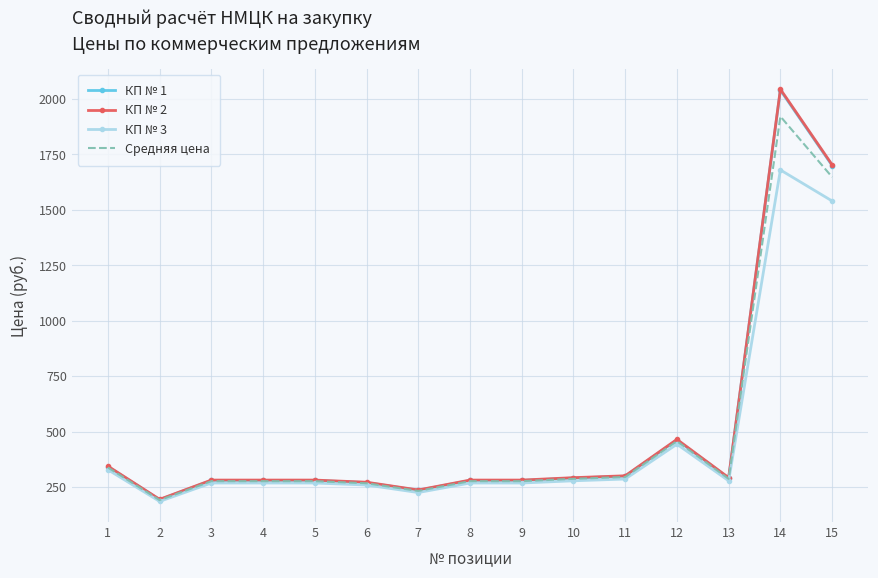

What is the total value across all series at 5?

1105.2